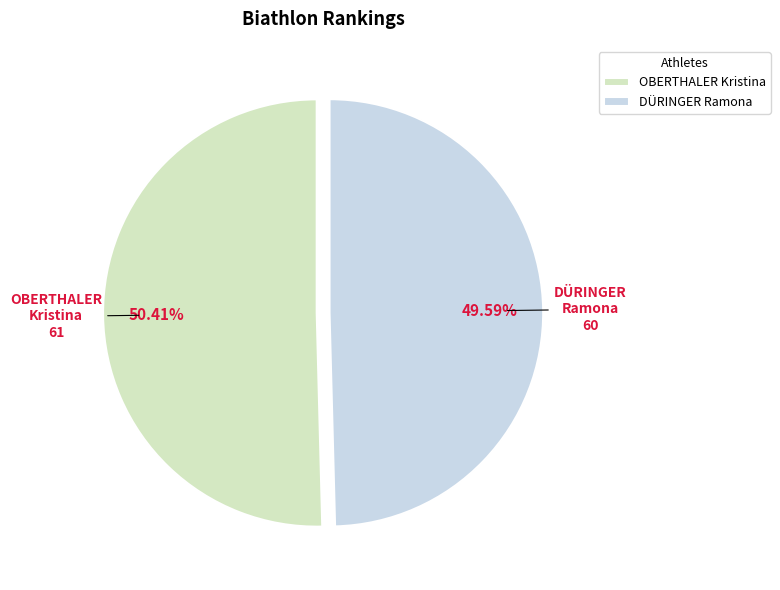

To the nearest percent, what is the difference between the largest and smallest slice percentages?

1%